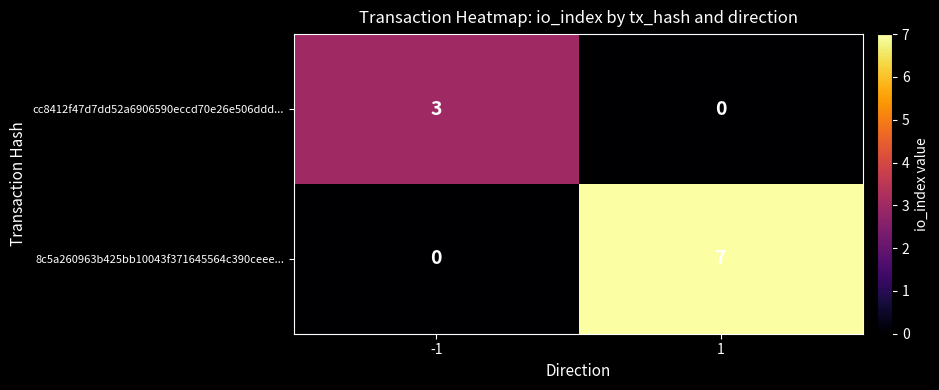

Rank the categories by cc8412f47d7dd52a6906590eccd70e26e506ddd... value from lowest to highest.

1, -1